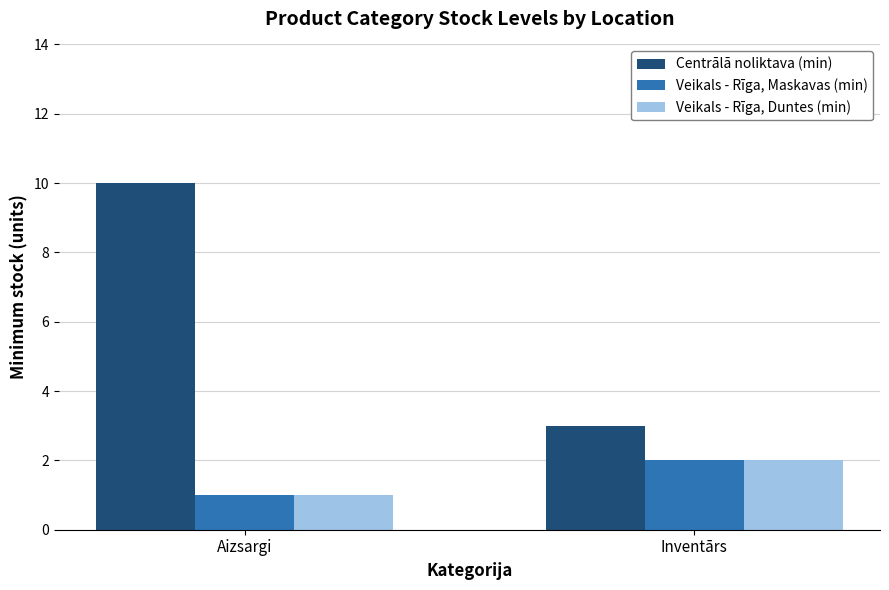

Rank the categories by Centrālā noliktava (min) value from highest to lowest.

Aizsargi, Inventārs